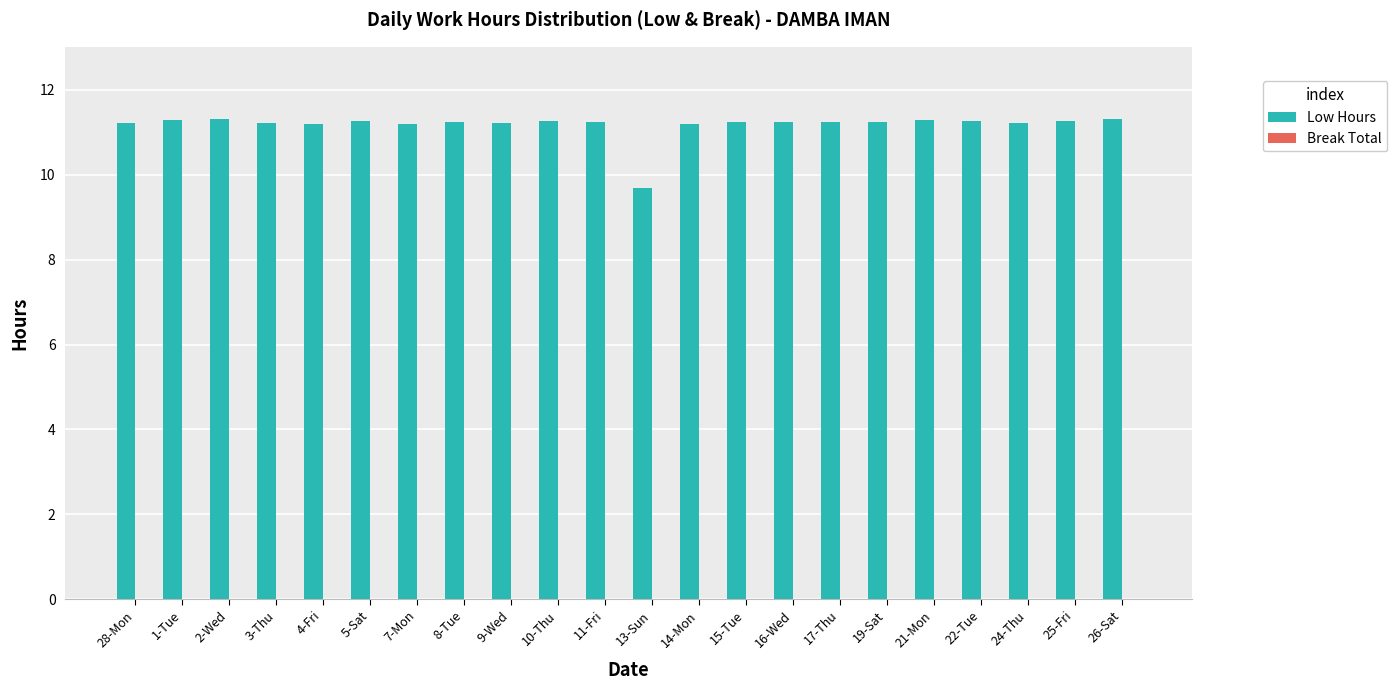

The chart shows a value of 5.9 at 2-Wed. True or false?

False